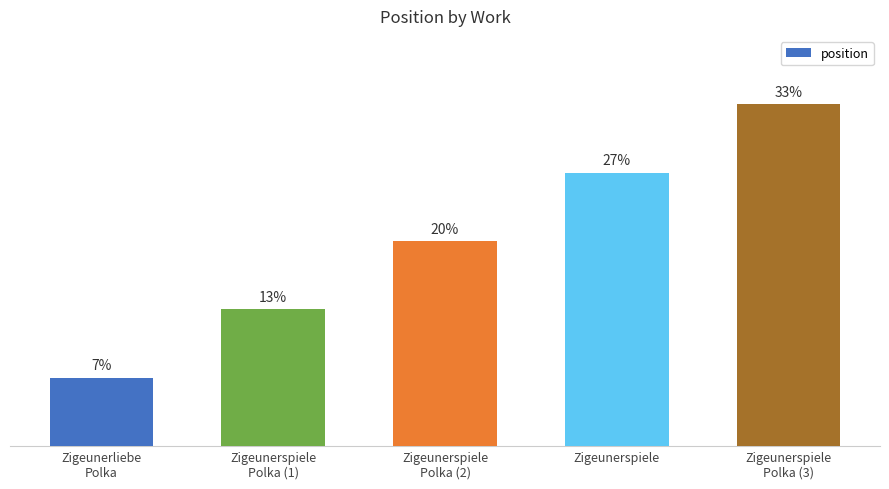

Does the chart contain any negative values?

No